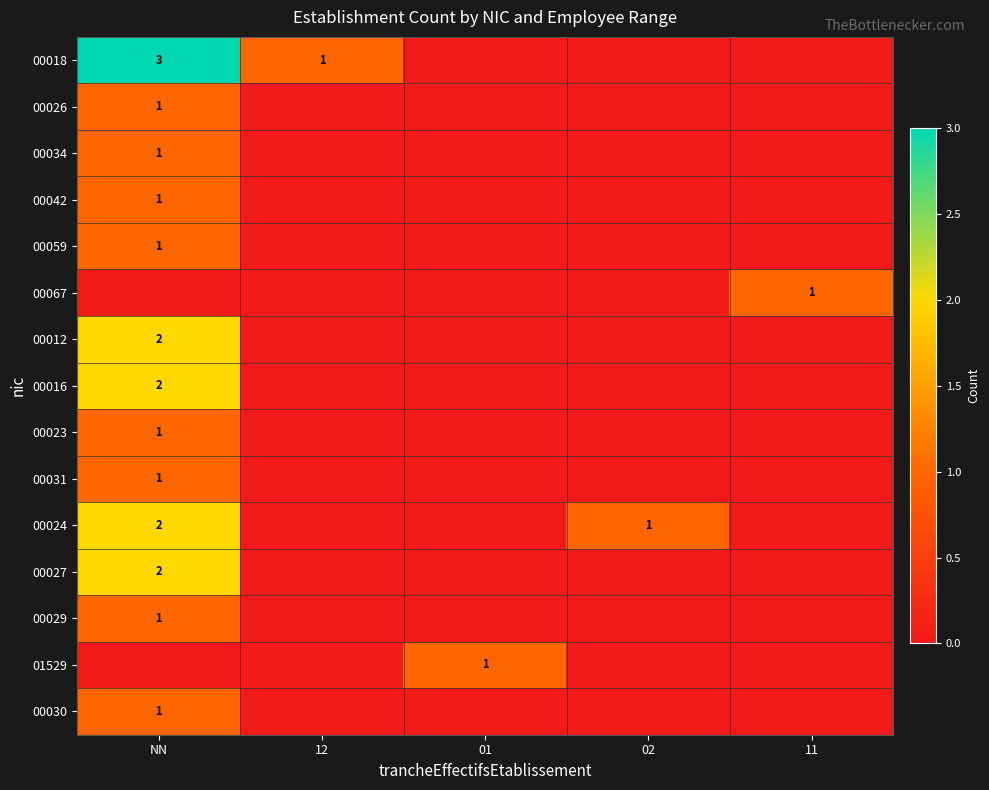

True or false: 00018 has a value of 3 at NN.

True